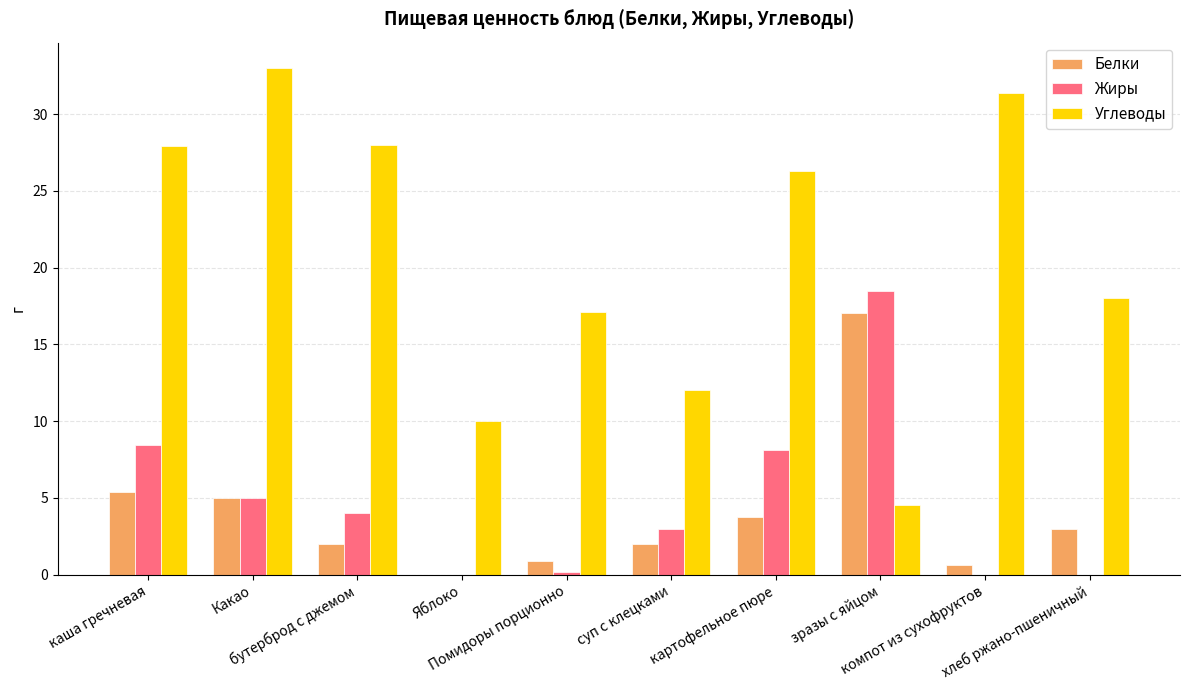

What is the sum of all Углеводы values?

208.3